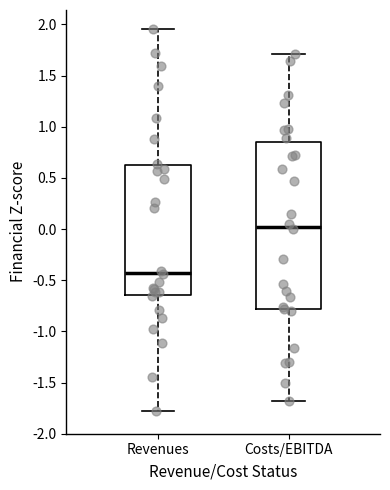

Which box's median line is the highest?

Costs/EBITDA